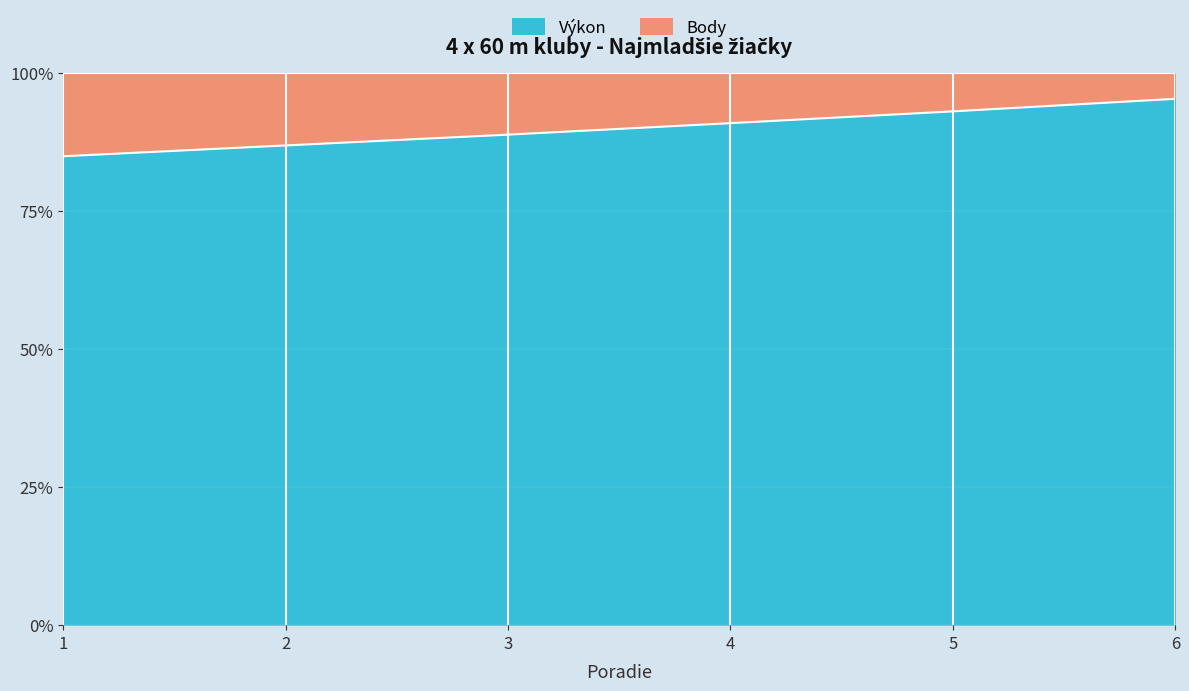

List the labels in order of value, largest first.

6, 5, 4, 3, 2, 1